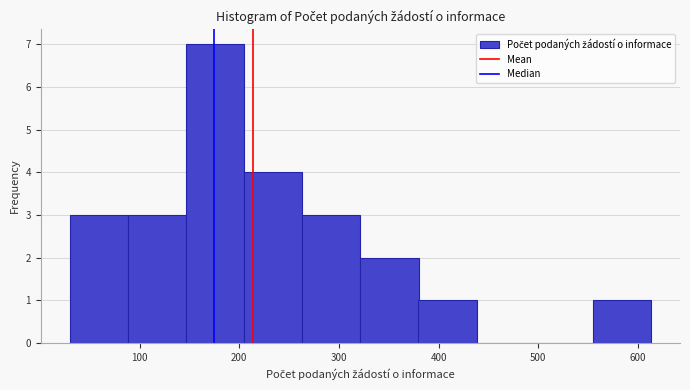

Reading left to right, transcribe this chart: for each bar, give the range it covers on the x-axis and its height. Neither the bar edges nor the heights are printed on the chart, so give them approximately, as read against the axes.

30 to 90: 3
90 to 150: 3
150 to 200: 7
200 to 260: 4
260 to 320: 3
320 to 380: 2
380 to 440: 1
440 to 500: 0
500 to 550: 0
550 to 610: 1